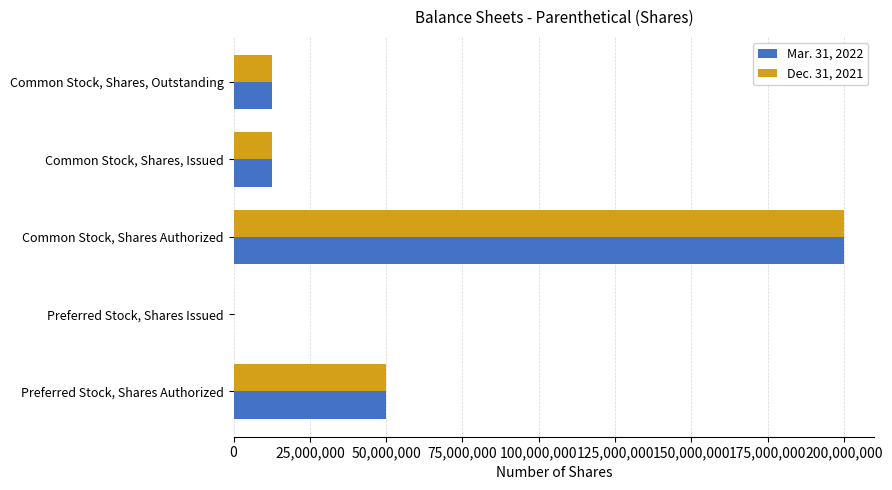

At which category does the chart reach its peak across all series?

Common Stock, Shares Authorized